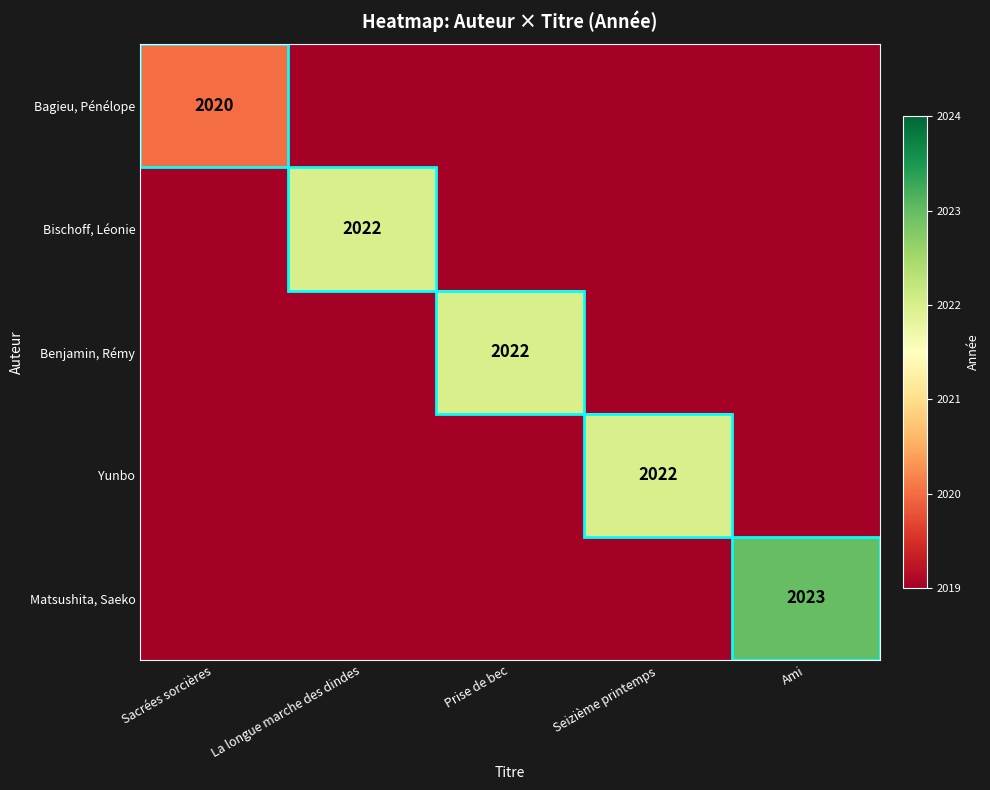

Rank the series by their maximum value, from lowest to highest.

Bagieu, Pénélope, Bischoff, Léonie, Benjamin, Rémy, Yunbo, Matsushita, Saeko